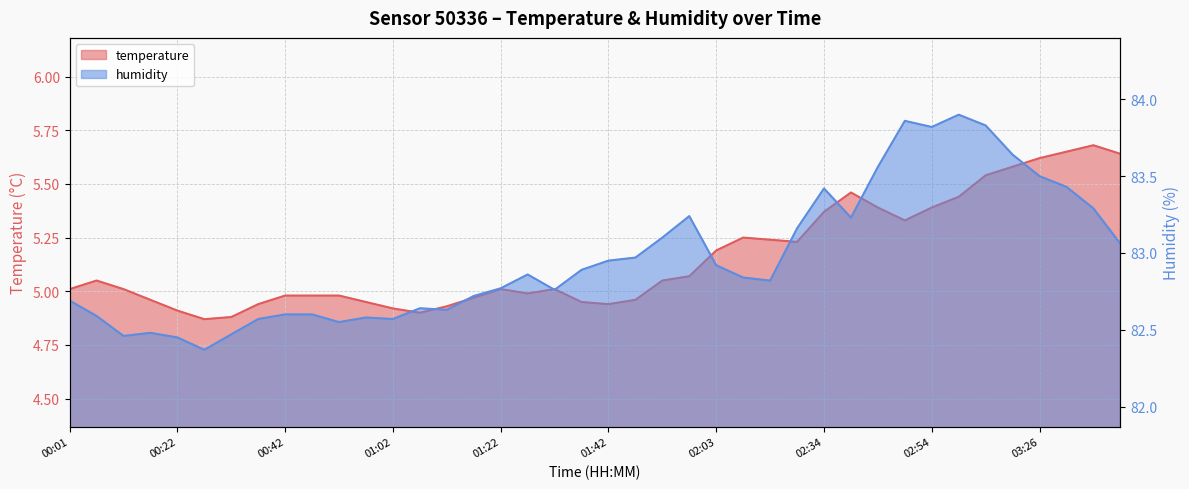

Read the humidity value at 00:12.

82.5